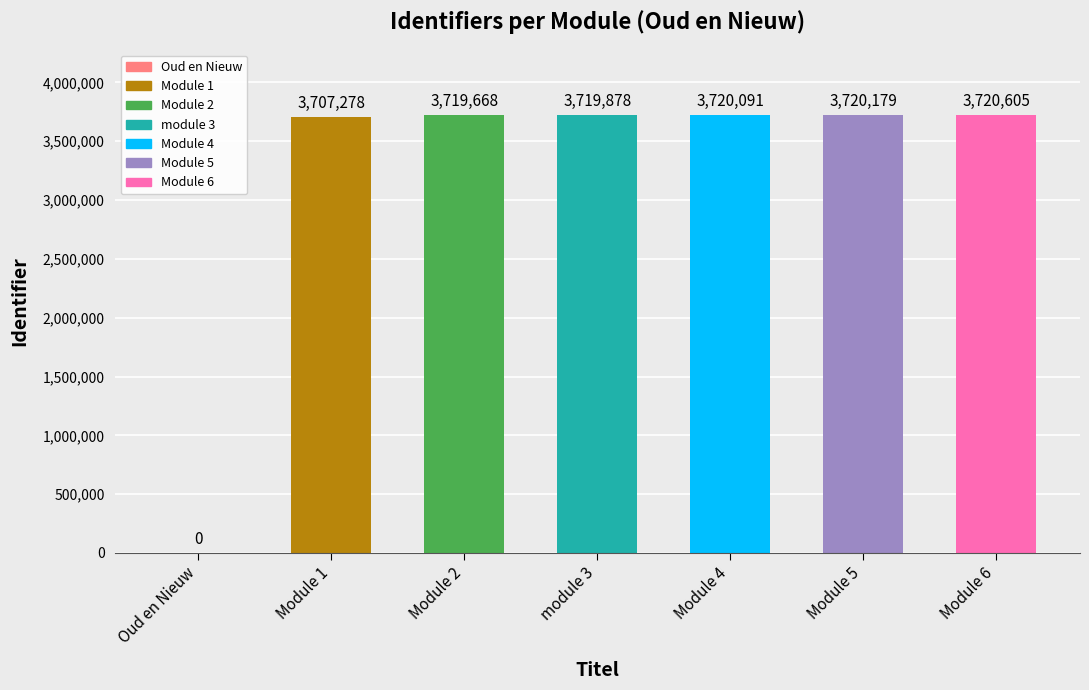

What is the greatest value displayed?

3720605